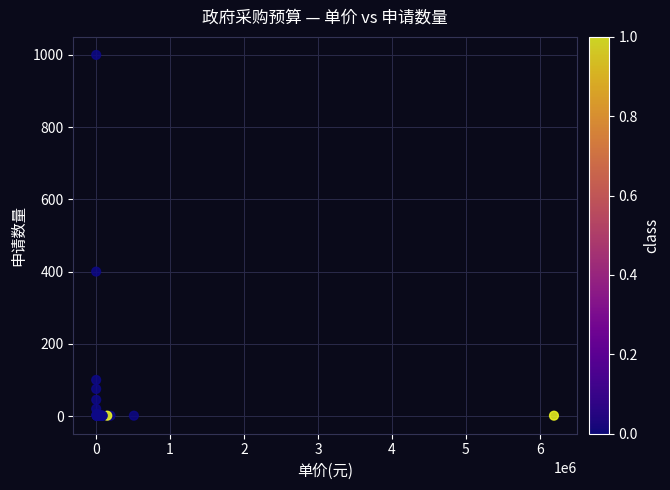

What Y value in the scatter plot is closest to 500?

400